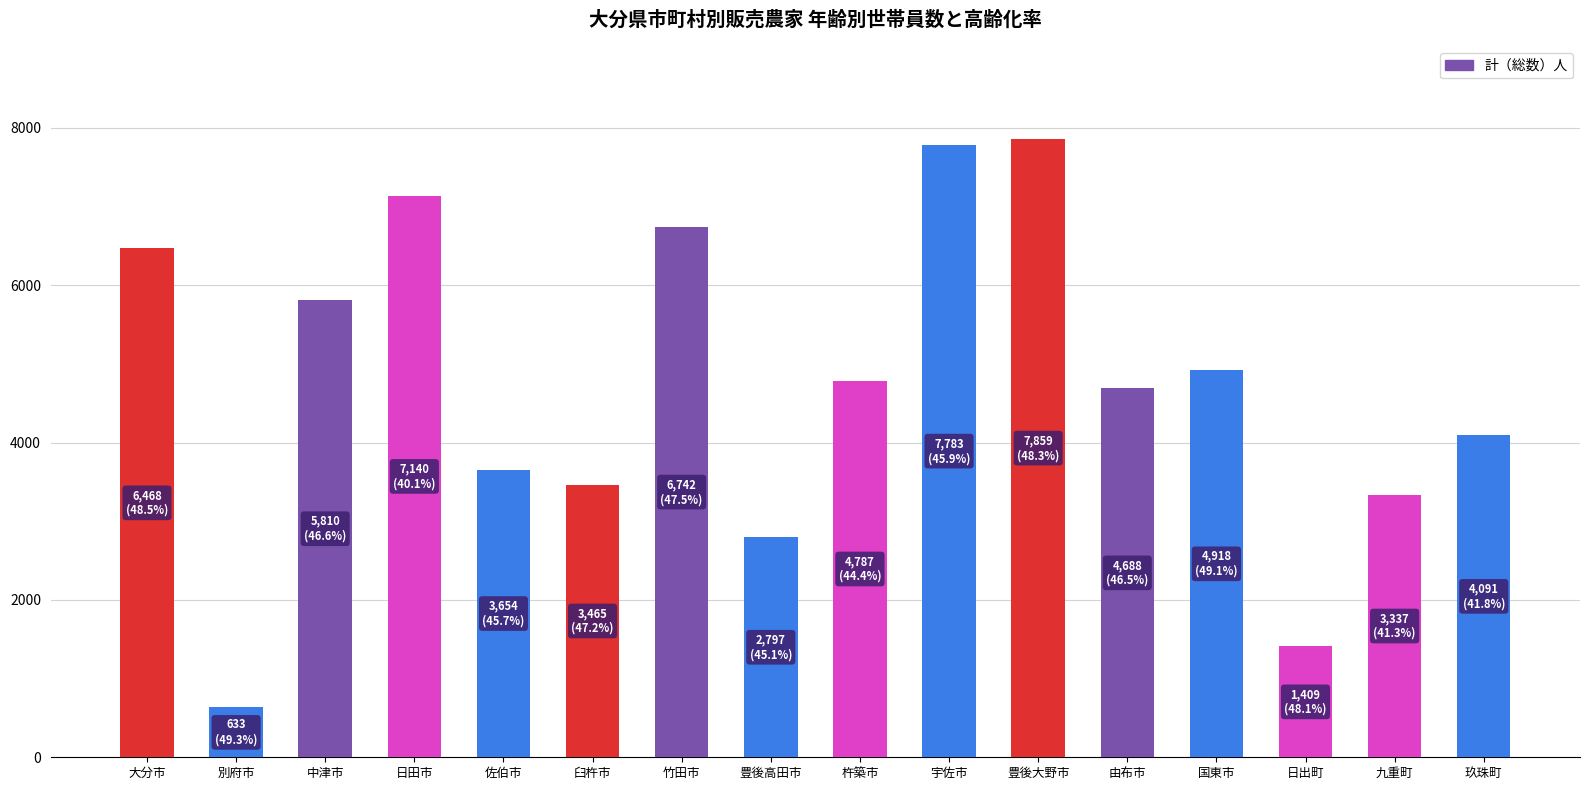

How many bars are there in total?

16